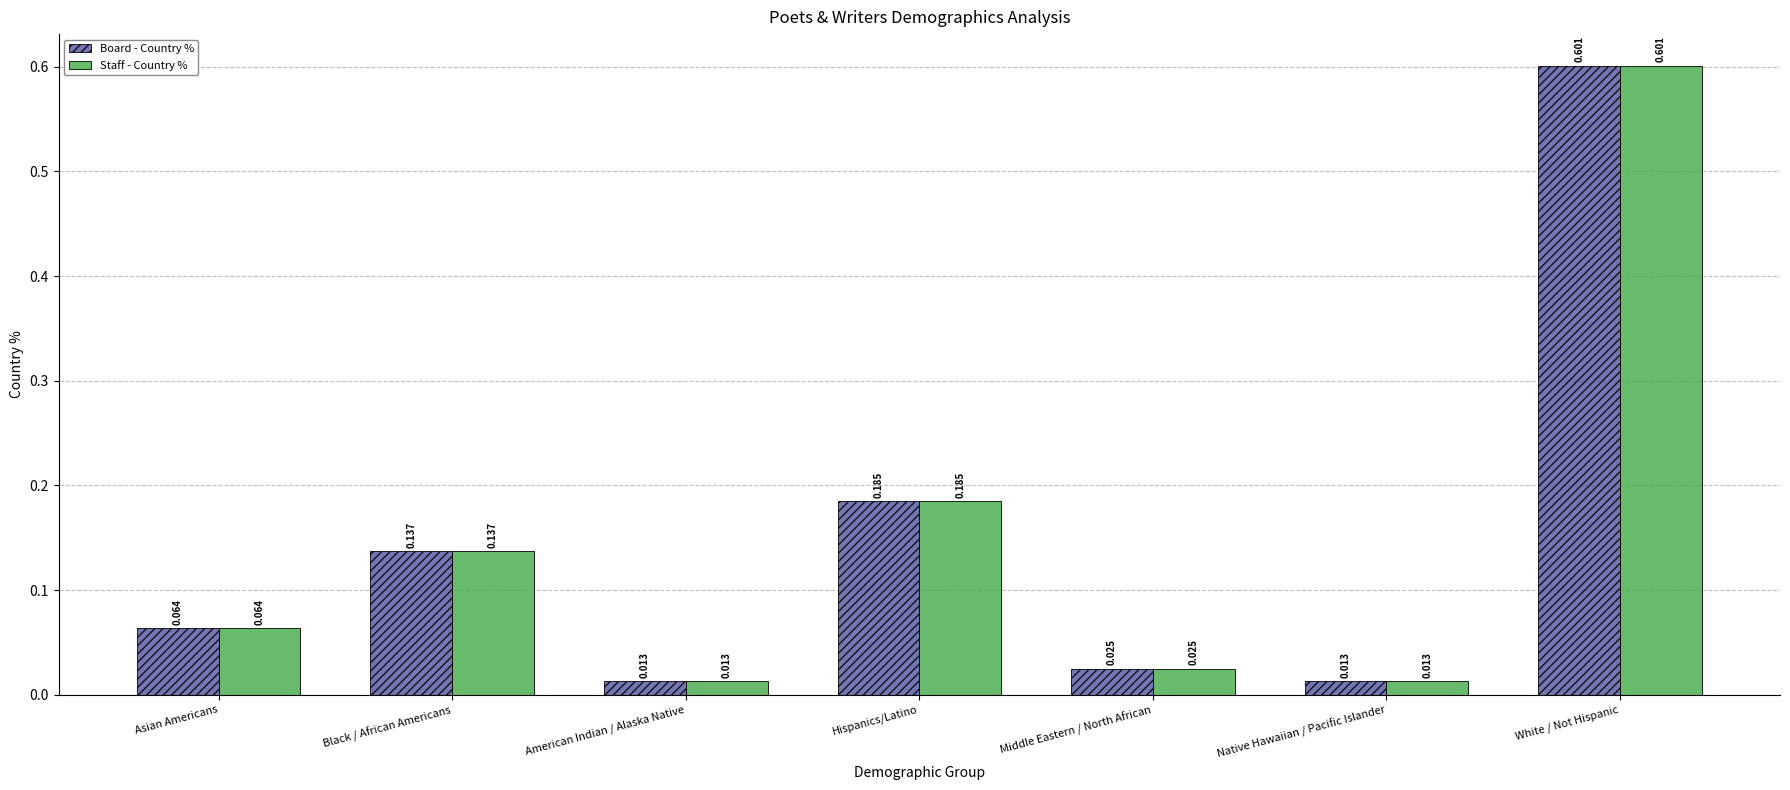

Which category has the highest value in the Board - Country % series?

White / Not Hispanic